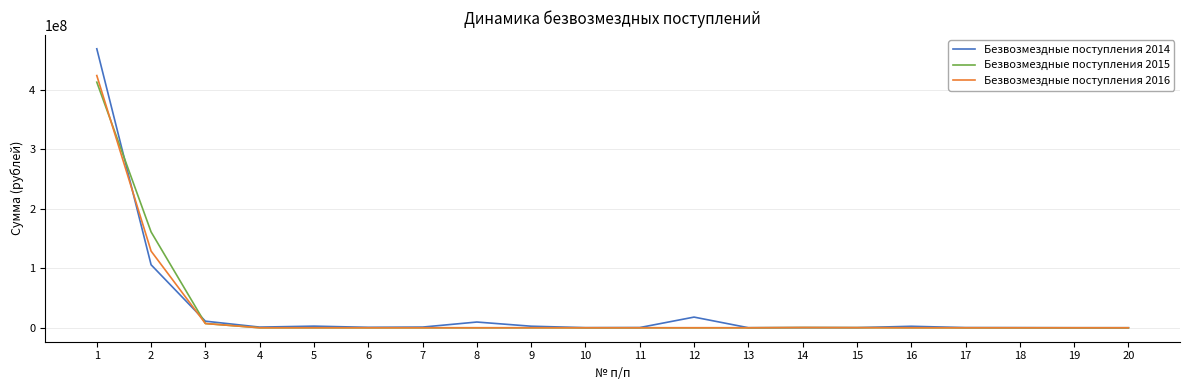

Which series has the largest range (max minus min)?

Безвозмездные поступления 2014